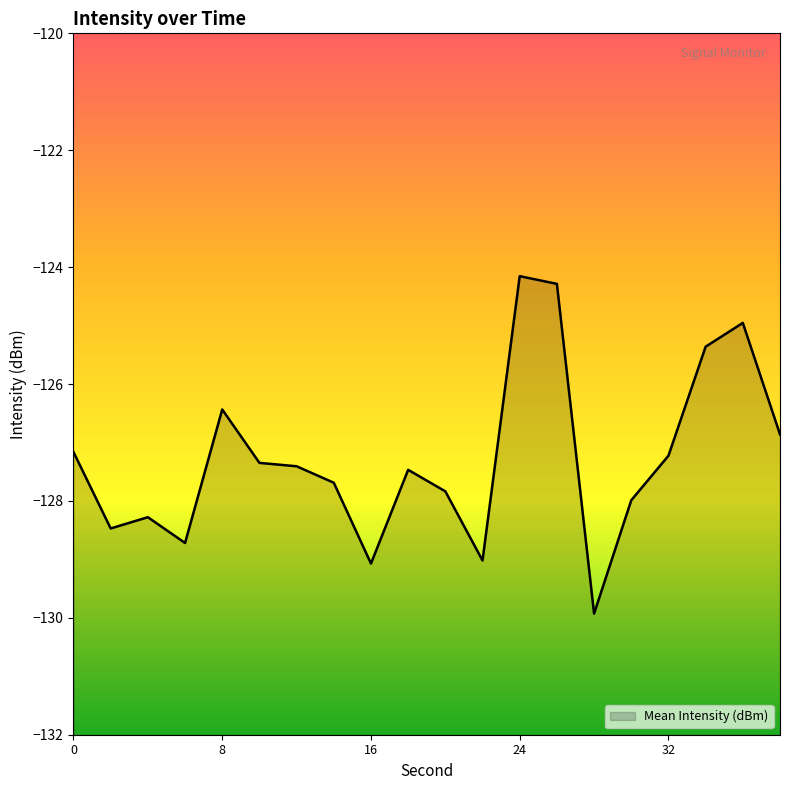

Which category has the lowest value across all series?

28